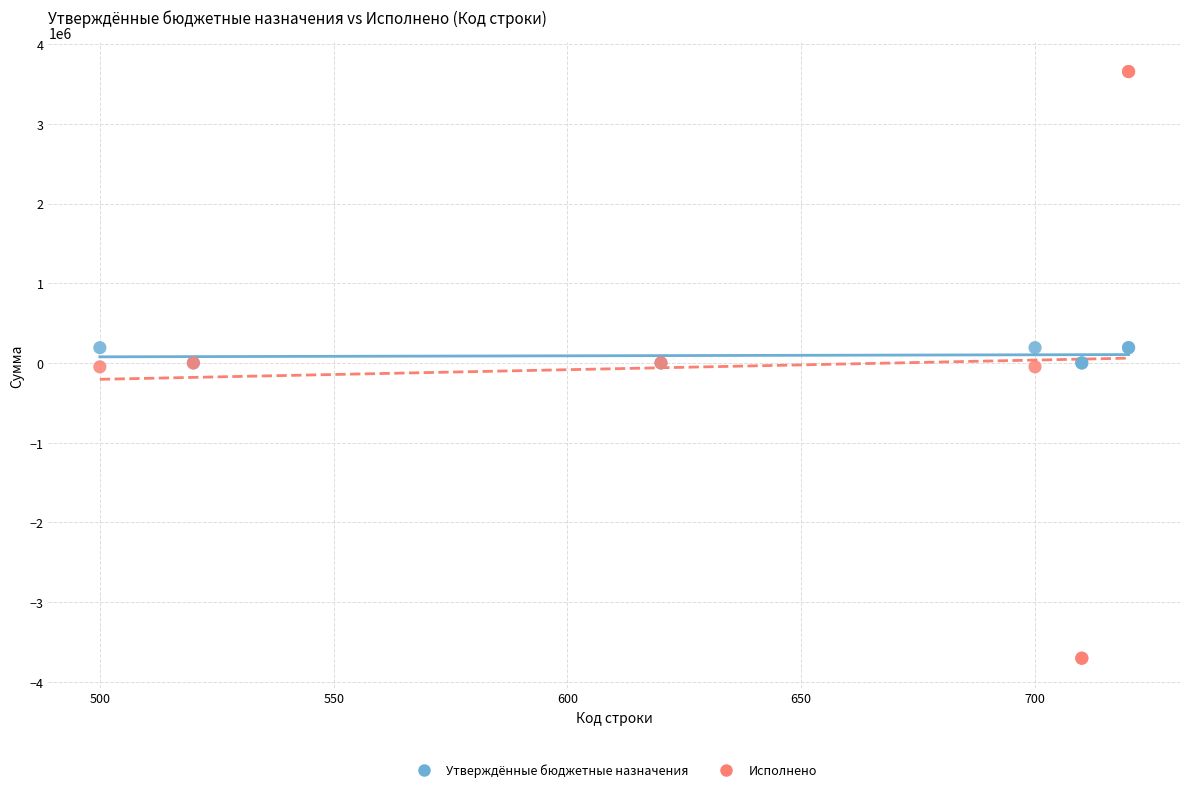

Which series contains the highest Y value?

Исполнено